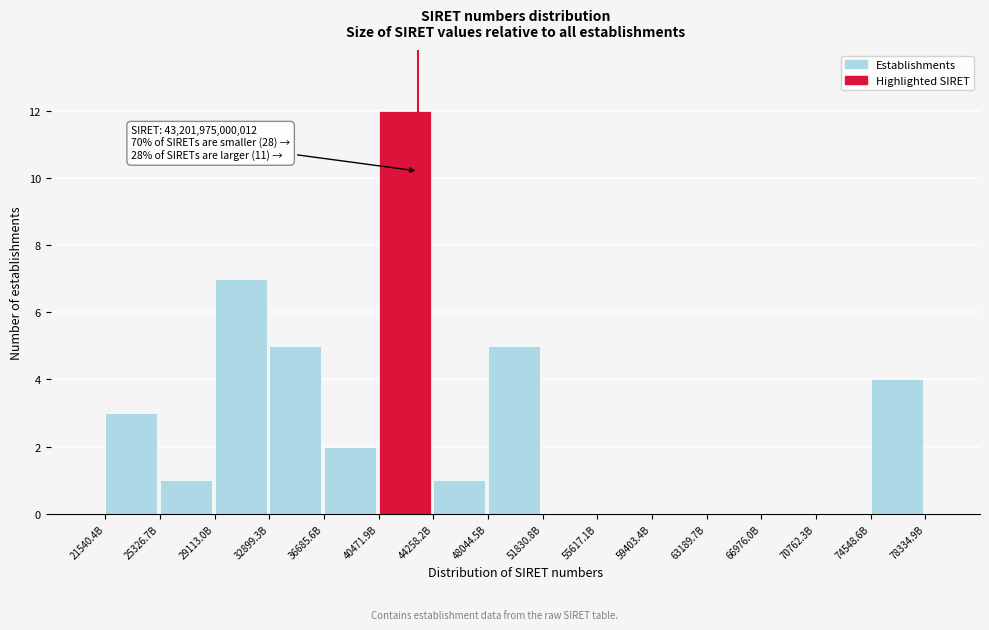

Reading right to left, extract all data points from this chart.

74548.6B=4	70762.3B=0	66976.0B=0	63189.7B=0	59403.4B=0	55617.1B=0	51830.8B=0	48044.5B=5	44258.2B=1	40471.9B=12	36685.6B=2	32899.3B=5	29113.0B=7	25326.7B=1	21540.4B=3